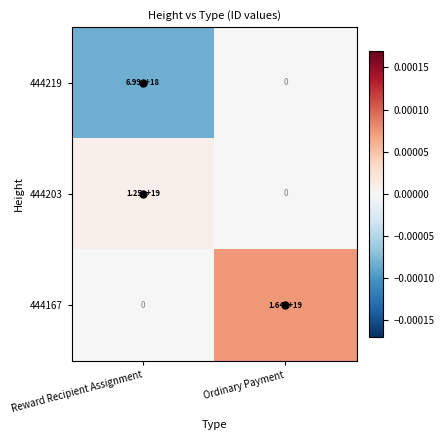

At Reward Recipient Assignment, list the series in order from smallest to largest.

444167, 444219, 444203